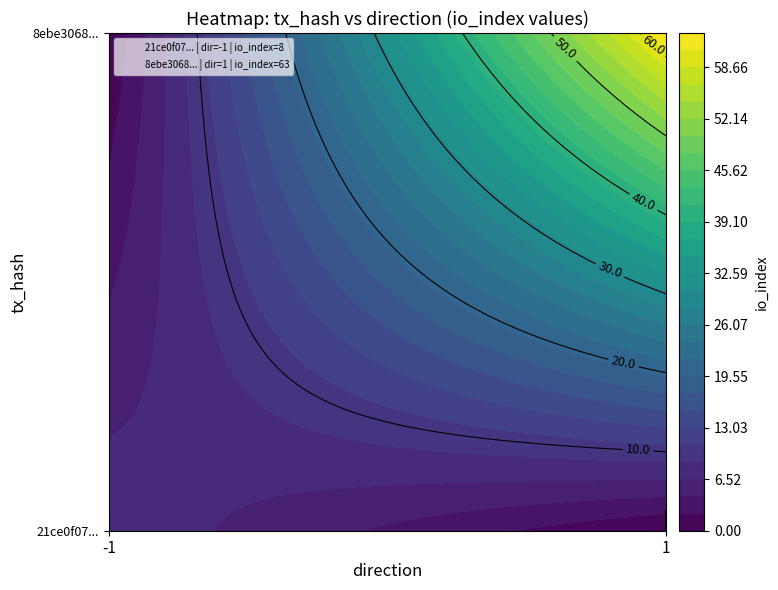

What is the difference between the 21ce0f0730e3286f6c825c993dbb59654d54392 values at io_index and direction?

9